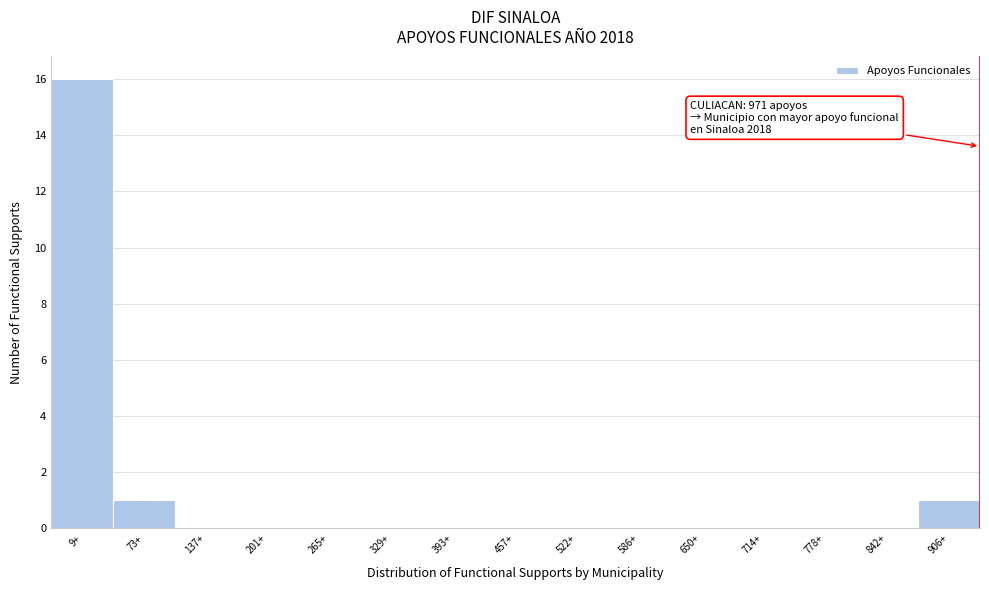

Reading left to right, transcribe all the data shown in this chart.

9+=16	73+=1	137+=0	201+=0	265+=0	329+=0	393+=0	457+=0	522+=0	586+=0	650+=0	714+=0	778+=0	842+=0	906+=1